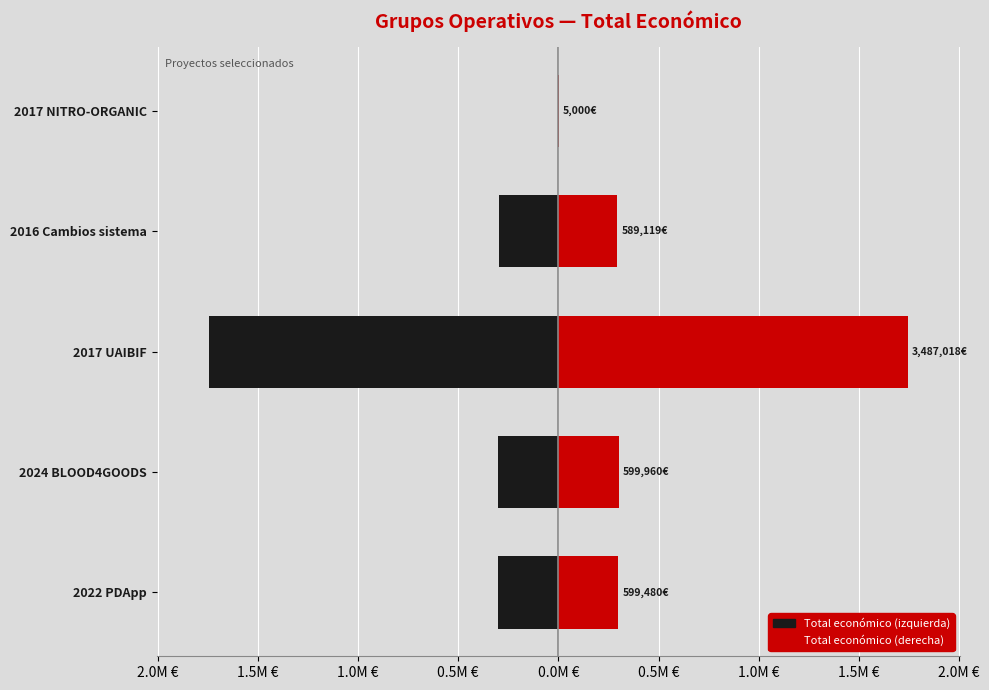

How many data points in Total económico (right) are above 299740?

2